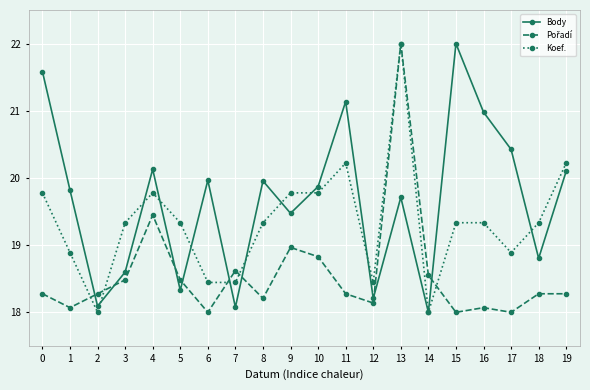

Which series changed the most between 12 and 18?

Koef.